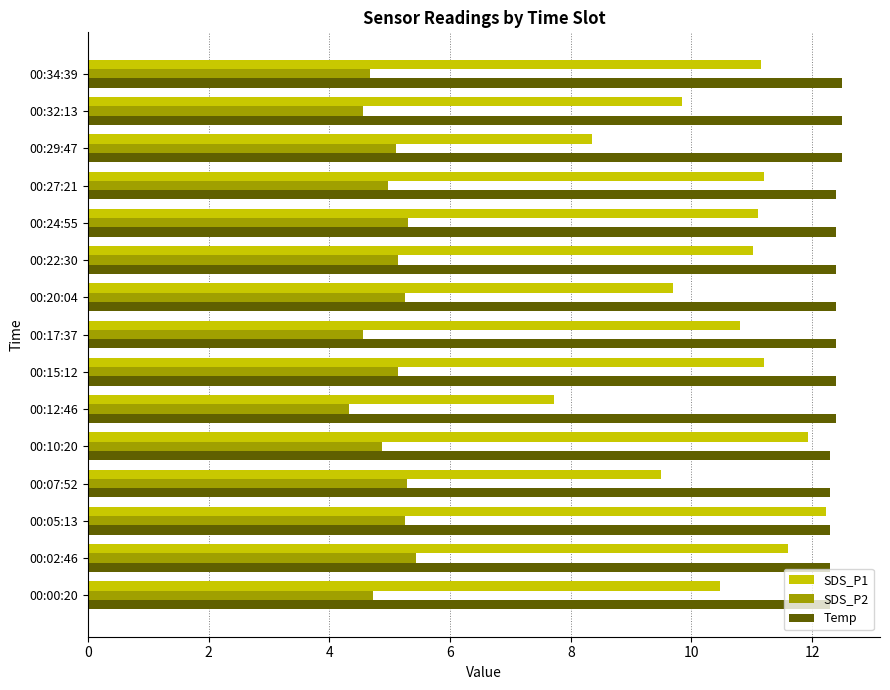

At 00:24:55, list the series in order from smallest to largest.

SDS_P2, SDS_P1, Temp